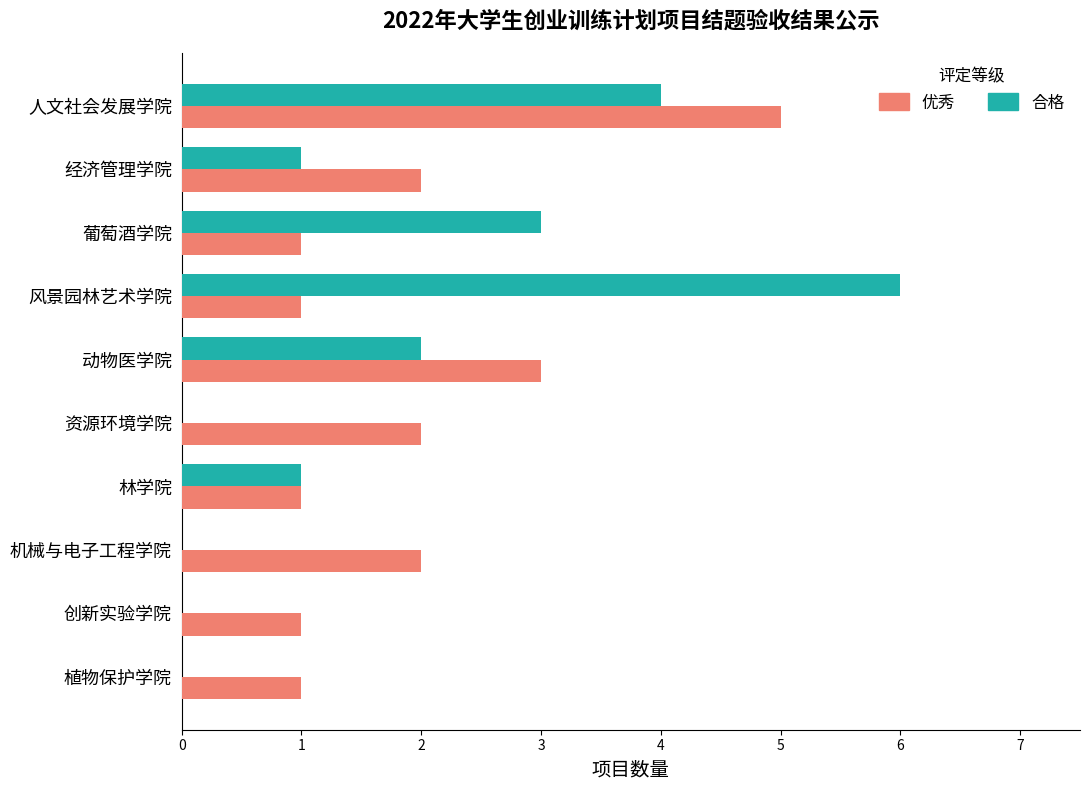

True or false: 优秀 has a value of 0 at 葡萄酒学院.

False